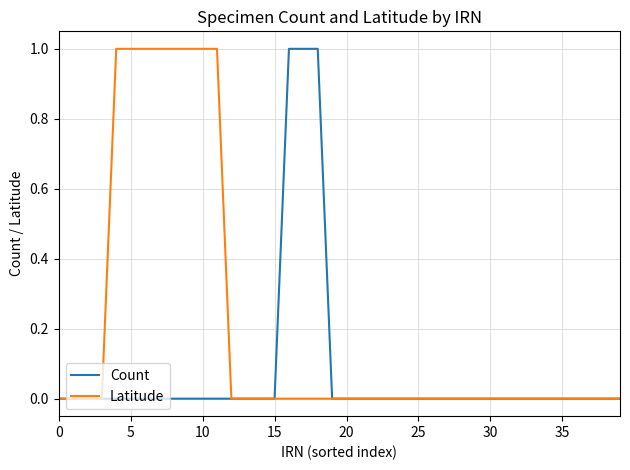

Which series has the largest total across all categories?

Latitude